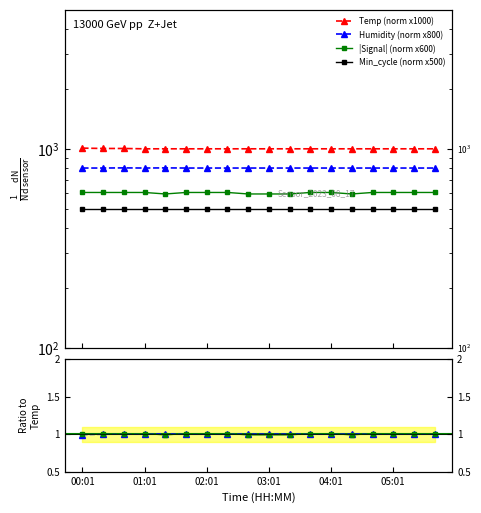

True or false: Temp and Signal cross at least once.

False